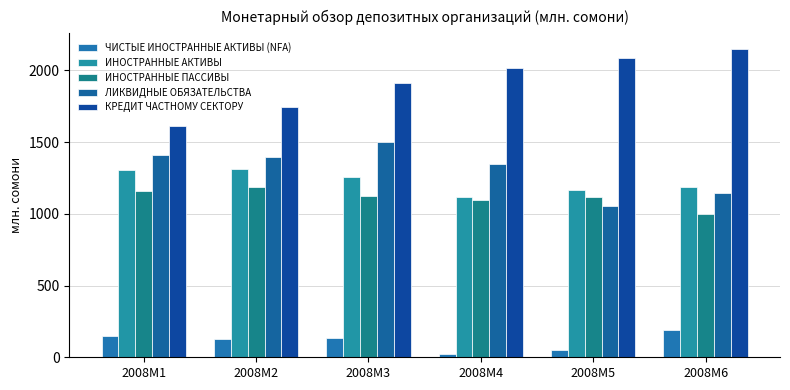

What is the difference between the maximum and minimum values in the ИНОСТРАННЫЕ ПАССИВЫ series?

189.7